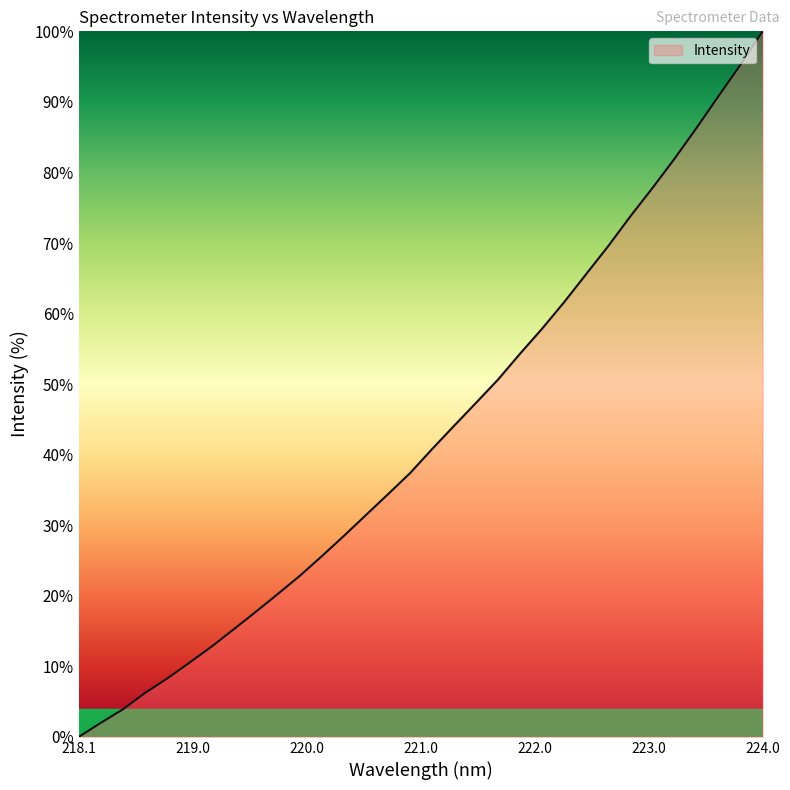

What is the difference between the maximum and minimum values?

100.0